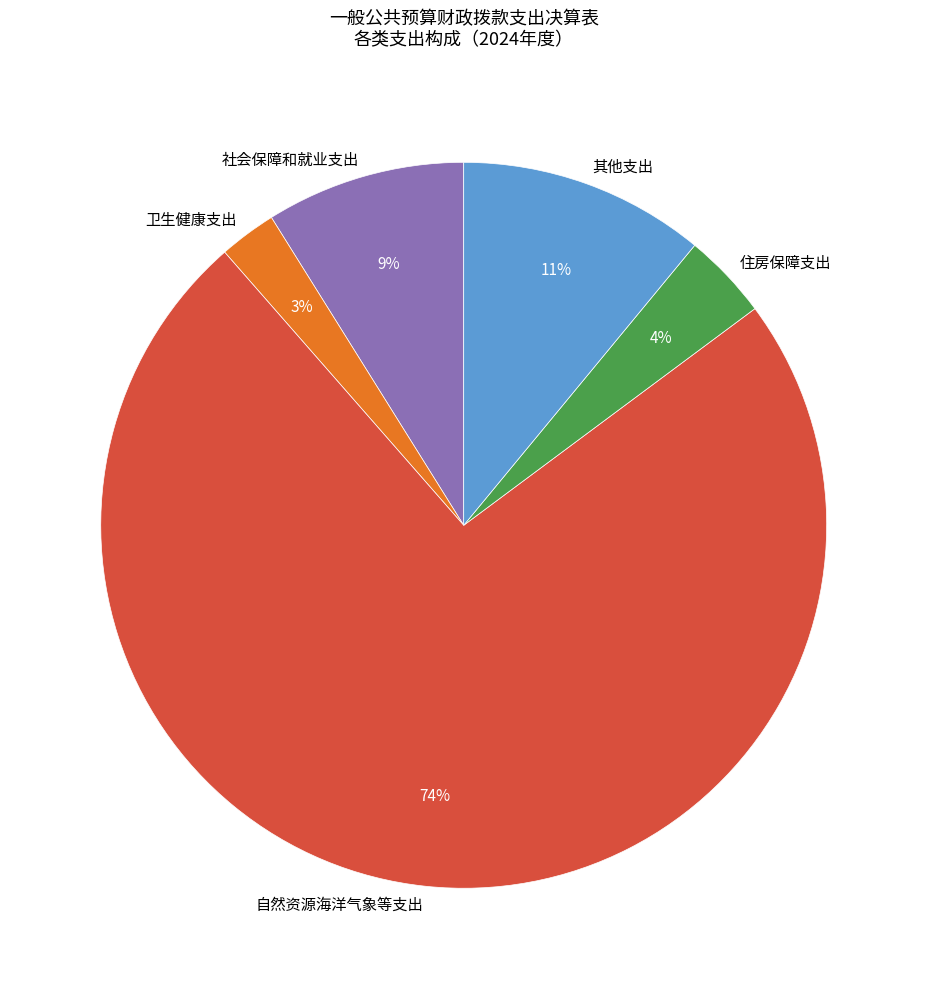

Between 社会保障和就业支出 and 住房保障支出, which is larger?

社会保障和就业支出